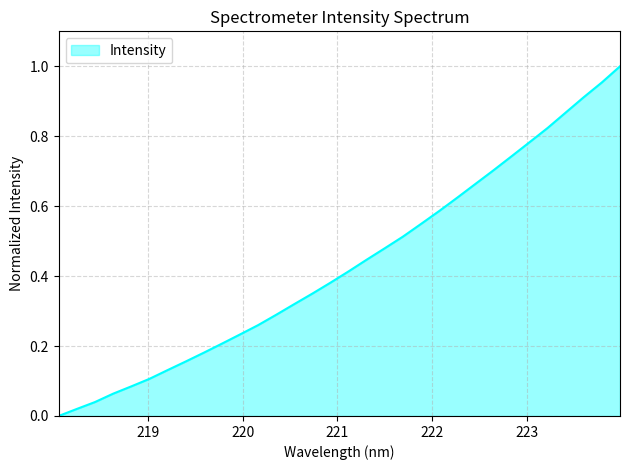

What is the value of the 19th point from the left?

0.5